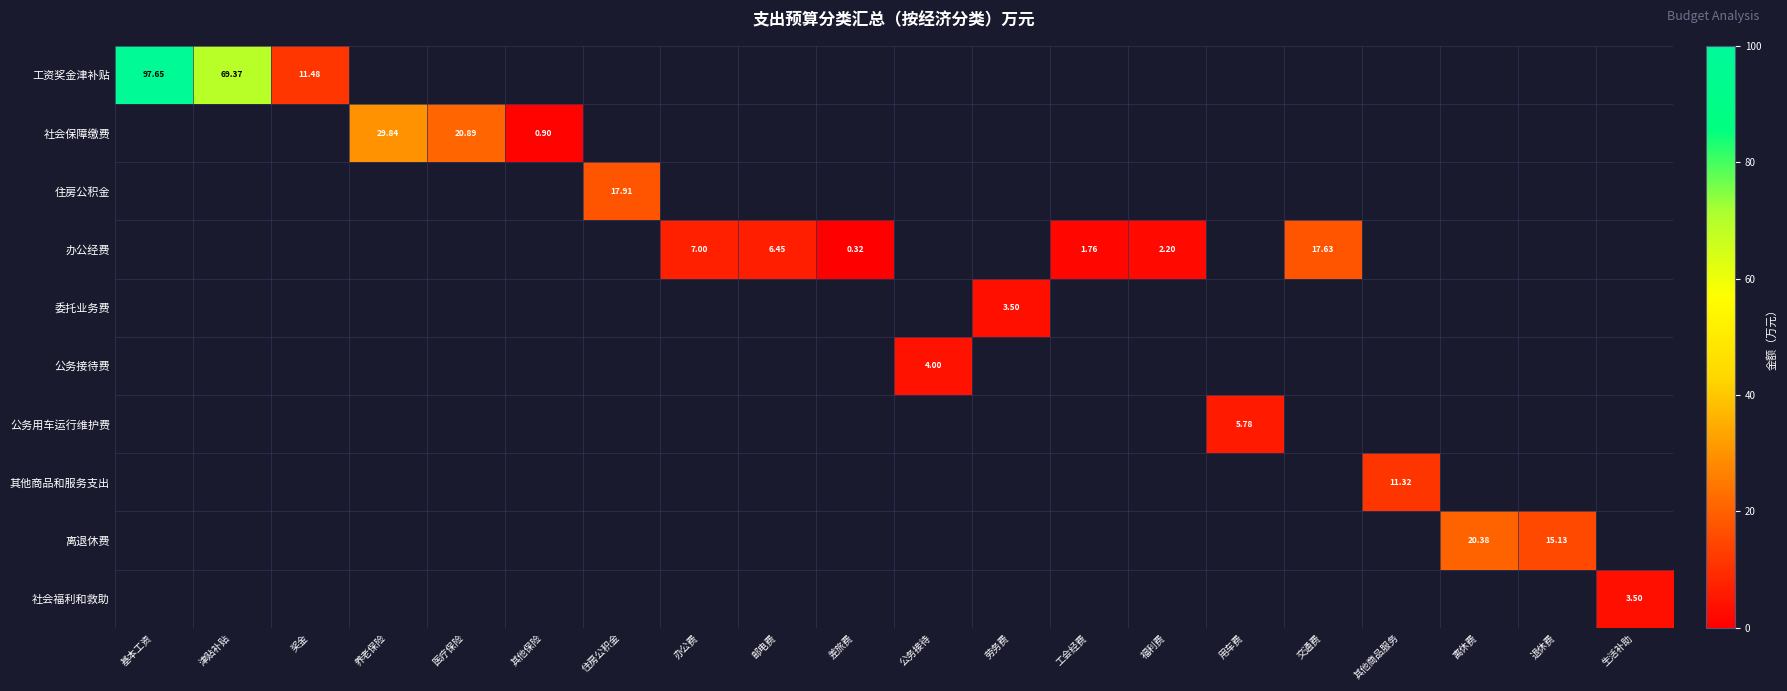

Is the value of 办公经费 at 办公费 greater than the value of 社会保障缴费 at 其他保险?

Yes